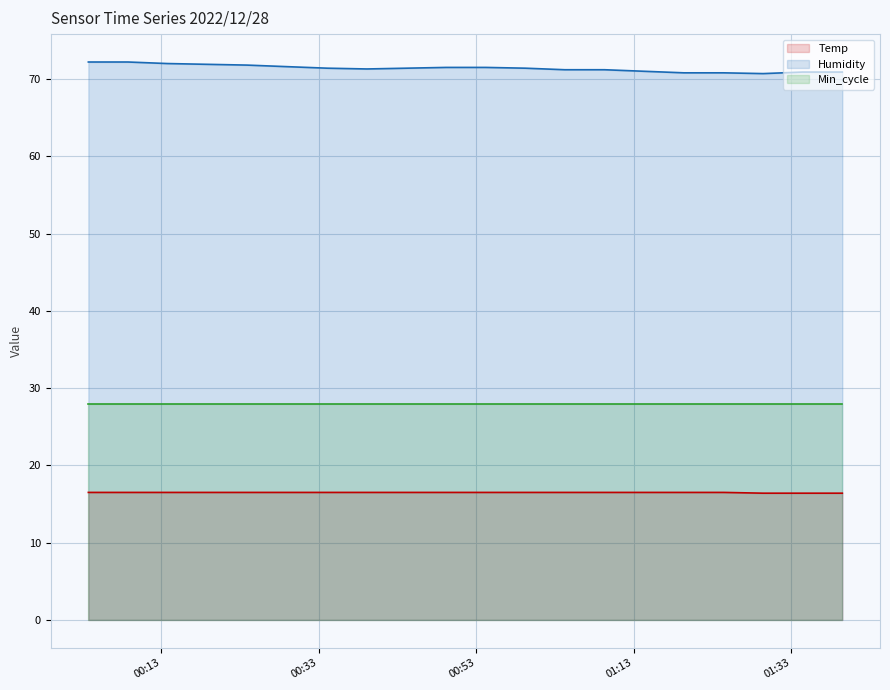

At how many categories does at least one series exceed 66?

20